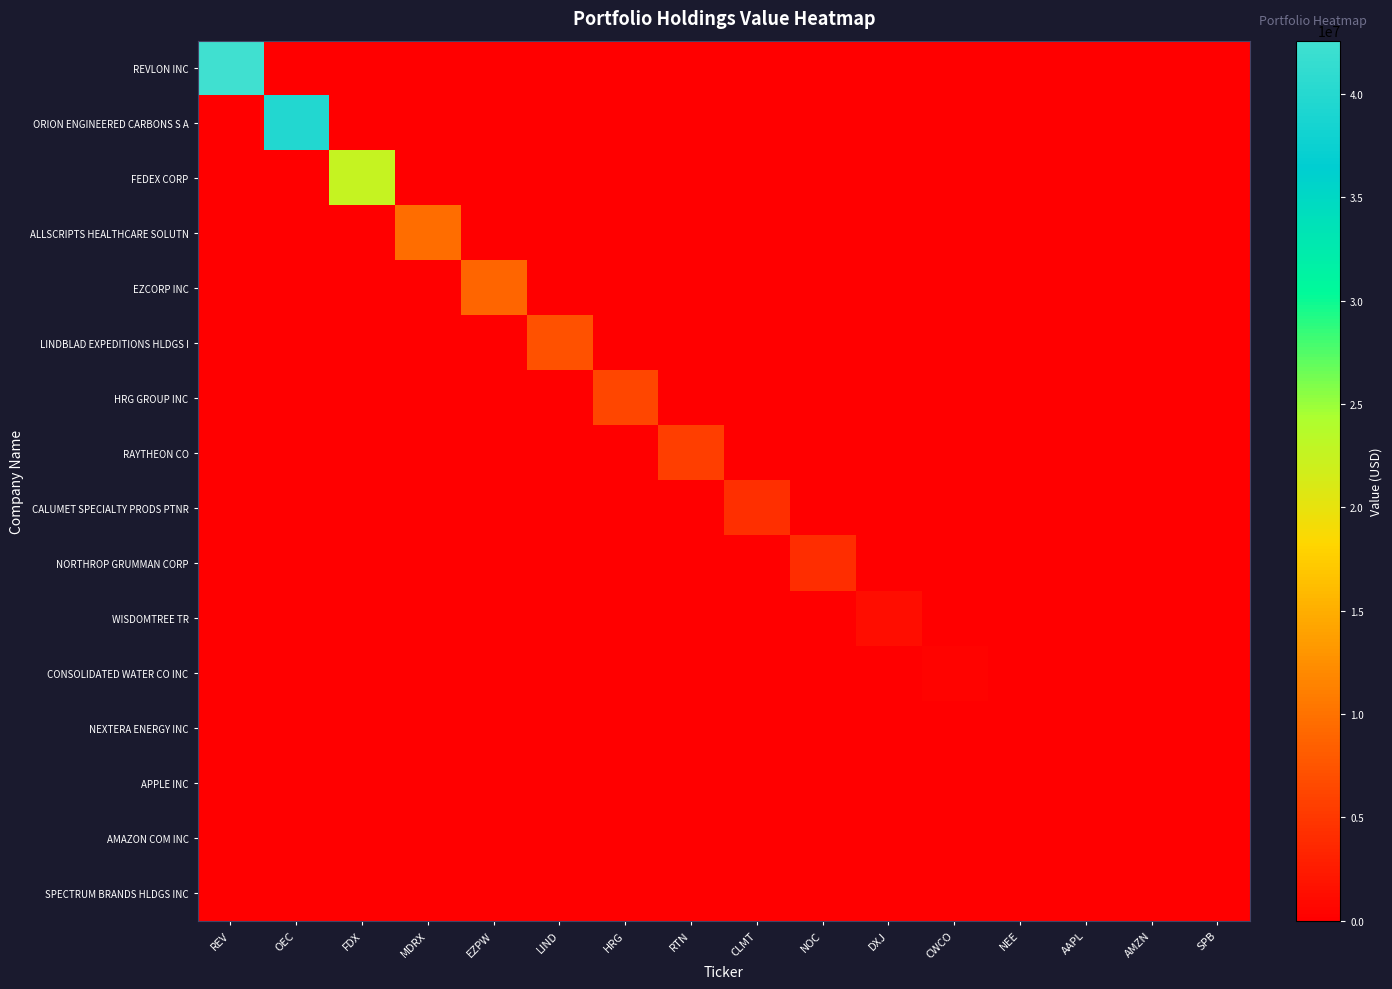

At how many categories does at least one series exceed 12935502?

3